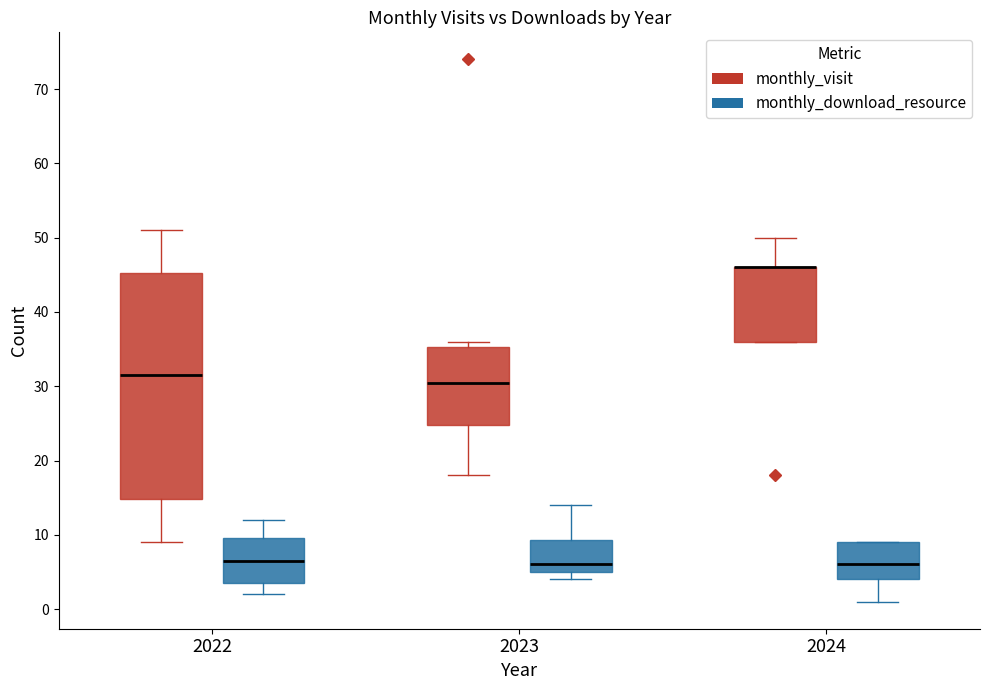

Reading left to right, read every box against the y-axis: the position of its median line, the range the box covers, and the ends of its whiskers. The values are not printed on the chart, so give them approximately, as read against the axis.

2022 (monthly_visit): median 32, box 15 to 45, whiskers 9 to 51
2022 (monthly_download_resource): median 7, box 4 to 10, whiskers 2 to 12
2023 (monthly_visit): median 31, box 25 to 35, whiskers 18 to 36
2023 (monthly_download_resource): median 6, box 5 to 9, whiskers 4 to 14
2024 (monthly_visit): median 46 (drawn on the box's upper edge), box 36 to 46, whiskers 36 to 50
2024 (monthly_download_resource): median 6, box 4 to 9, whiskers 1 to 9